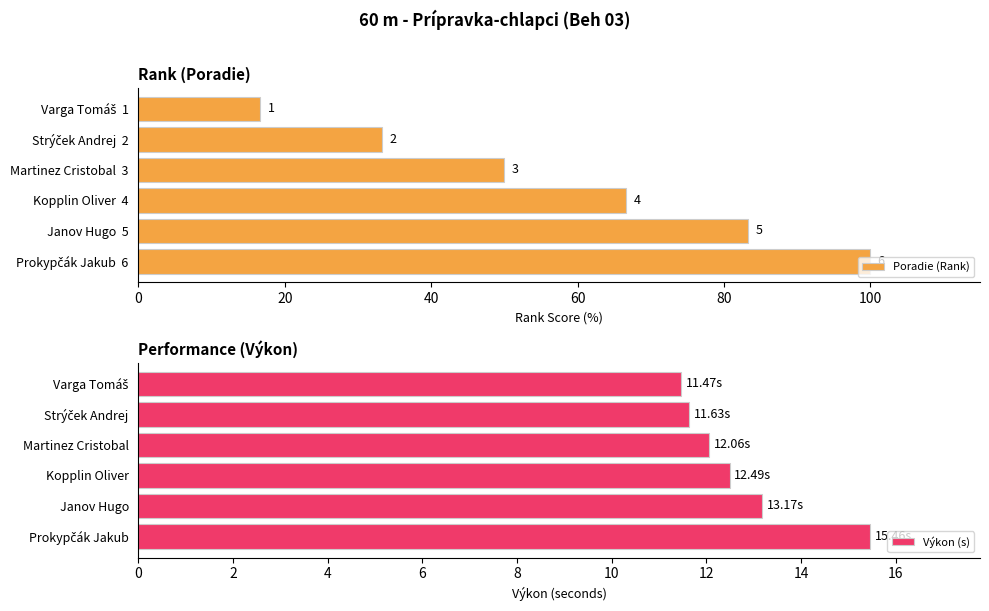

Reading left to right, list all the values displayed in this chart.

Poradie (Rank): 16.7	33.3	50.0	66.7	83.3	100.0
Výkon (s): 11.5	11.6	12.1	12.5	13.2	15.5